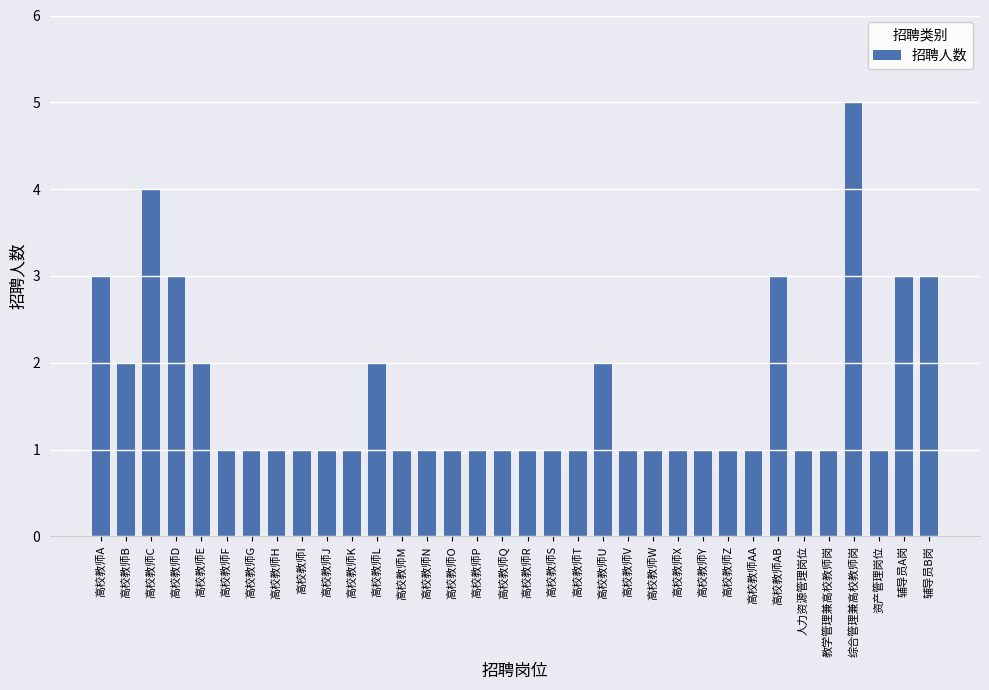

Are the bars grouped side by side (vs. stacked)?

No